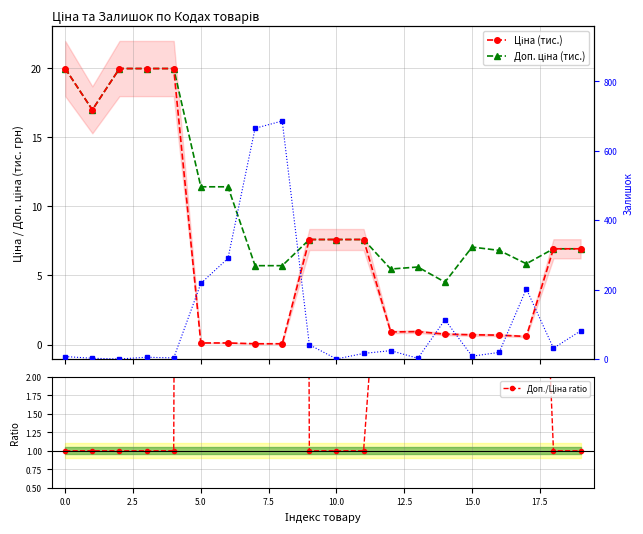

Reading left to right, extract all data points from this chart.

Ціна (тис.): 20.0	17.0	20.0	20.0	20.0	0.1	0.1	0.1	0.1	7.6	7.6	7.6	0.9	0.9	0.8	0.7	0.7	0.6	6.9	6.9
Доп. ціна (тис.): 20.0	17.0	20.0	20.0	20.0	11.4	11.4	5.7	5.7	7.6	7.6	7.6	5.5	5.6	4.5	7.1	6.8	5.8	6.9	6.9
Доп./Ціна ratio: 1.0	1.0	1.0	1.0	1.0	100.0	100.0	100.0	100.0	1.0	1.0	1.0	6.0	6.0	6.0	10.0	10.0	10.0	1.0	1.0
Залишок: 7.0	2.0	0.0	5.0	3.0	218.0	290.0	665.0	686.0	41.0	0.0	16.0	24.0	2.0	113.0	8.0	19.0	202.0	31.0	81.0